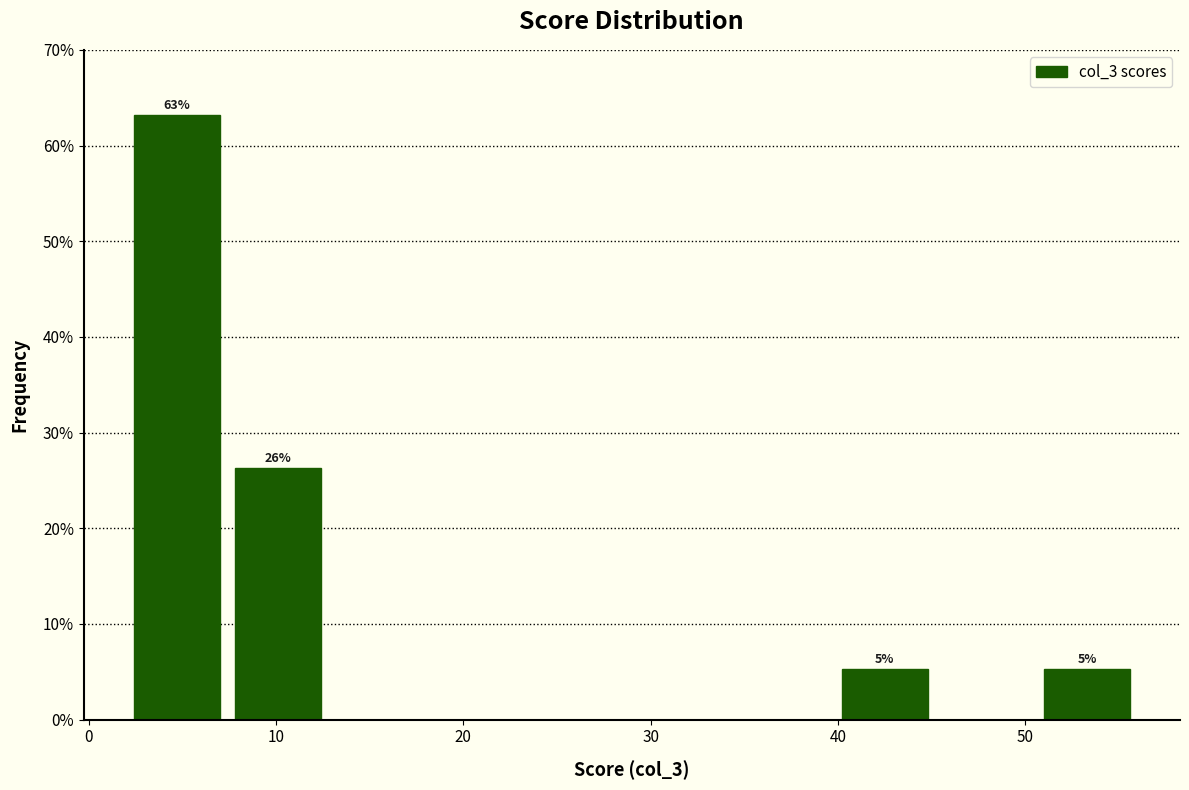

Which range on the x-axis has the tallest bar?

2.0 to 7.4